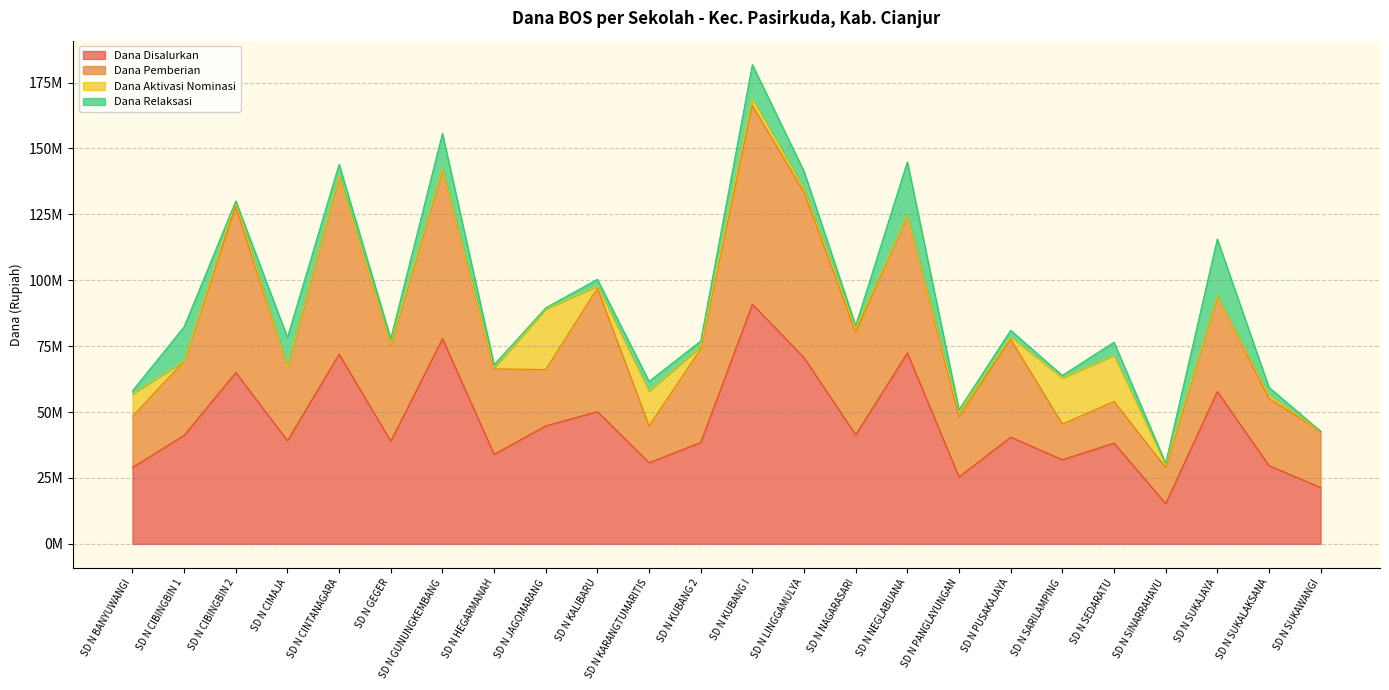

Which series changed the most between SD N HEGARMANAH and SD N NEGLABUANA?

Dana Disalurkan